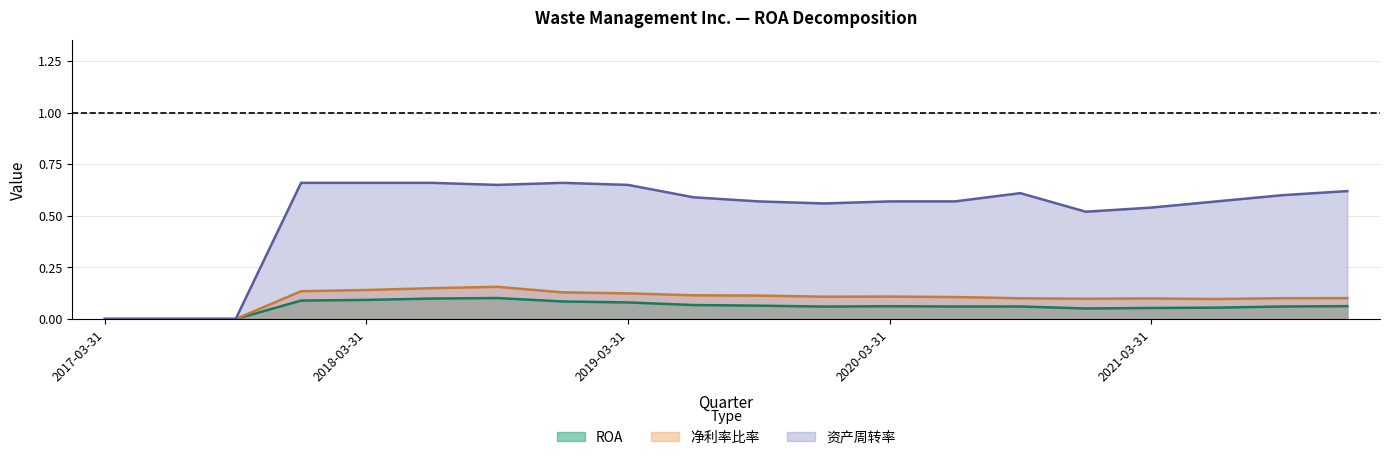

What is the label of the 7th point from the right?

2020-06-30